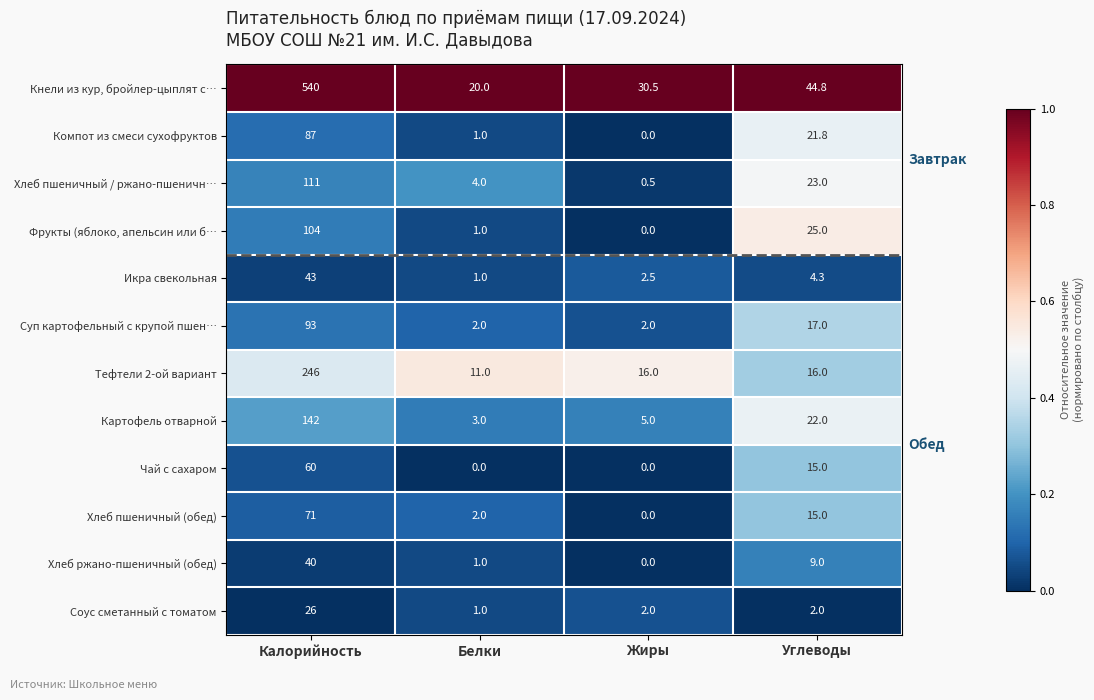

What is the difference between the highest and lowest values at Жиры?

30.5